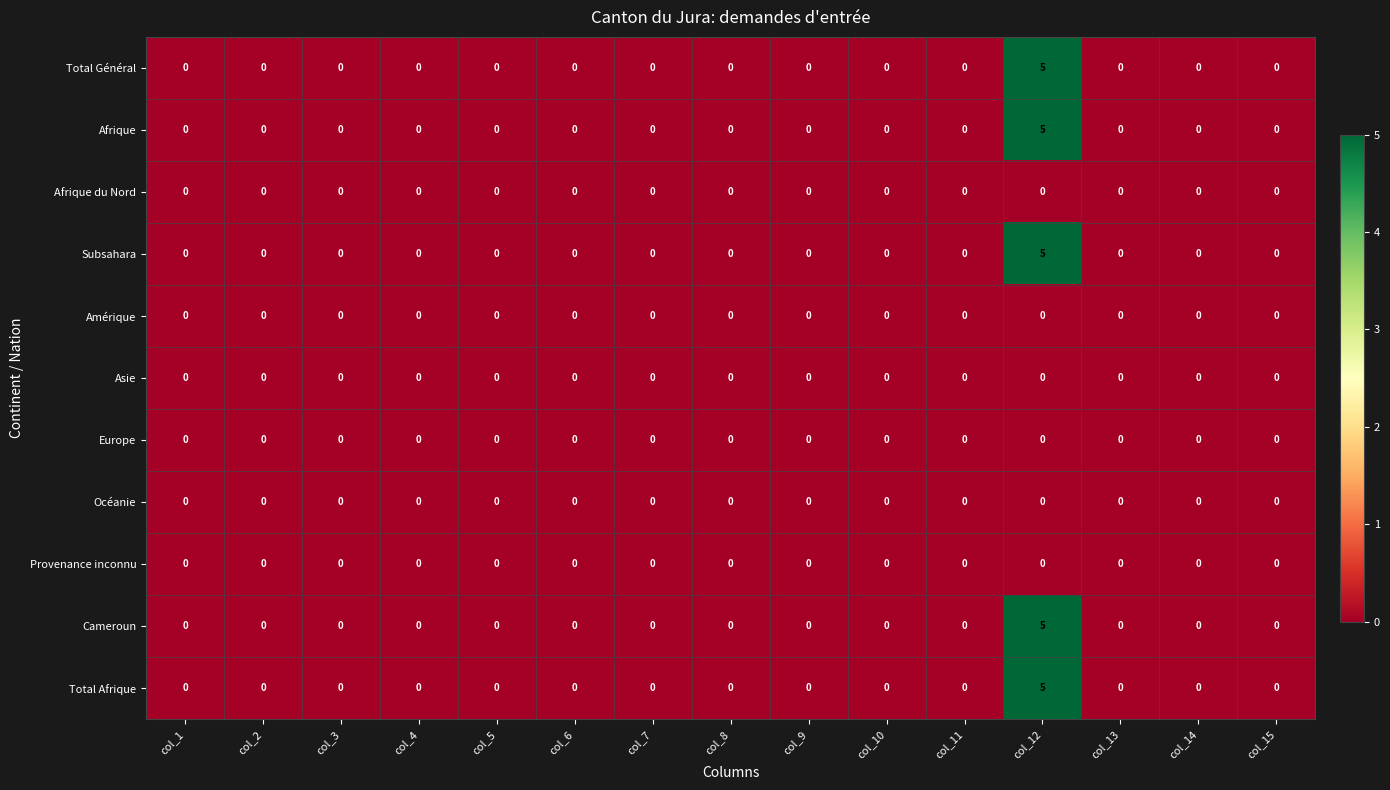

At which label does Total Général reach its peak?

col_12